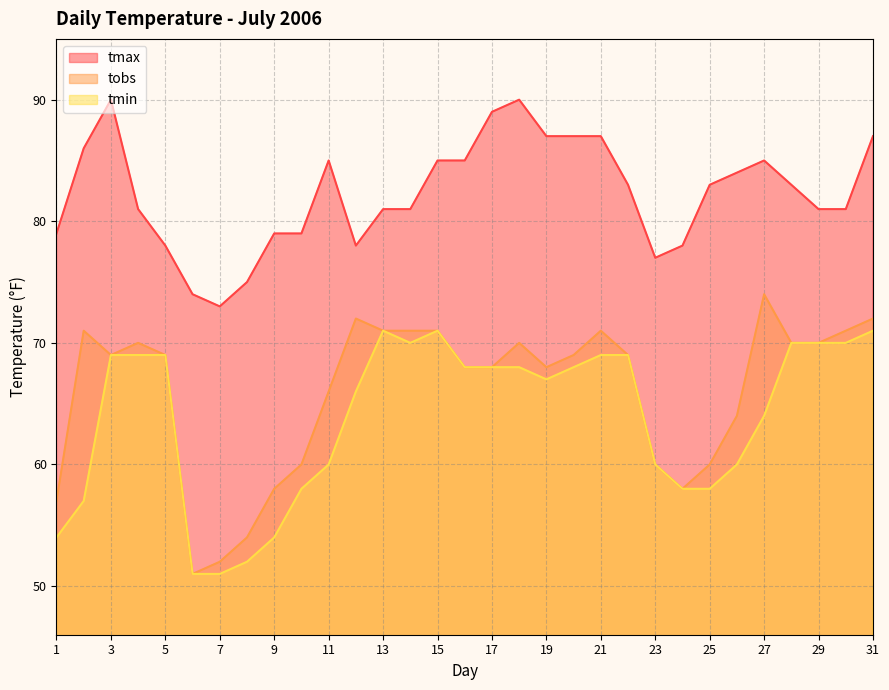

Reading right to left, what are all the values shown in this chart?

tmax: 31=87	30=81	29=81	28=83	27=85	26=84	25=83	24=78	23=77	22=83	21=87	20=87	19=87	18=90	17=89	16=85	15=85	14=81	13=81	12=78	11=85	10=79	9=79	8=75	7=73	6=74	5=78	4=81	3=90	2=86	1=79
tobs: 31=72	30=71	29=70	28=70	27=74	26=64	25=60	24=58	23=60	22=69	21=71	20=69	19=68	18=70	17=68	16=68	15=71	14=71	13=71	12=72	11=66	10=60	9=58	8=54	7=52	6=51	5=69	4=70	3=69	2=71	1=57
tmin: 31=71	30=70	29=70	28=70	27=64	26=60	25=58	24=58	23=60	22=69	21=69	20=68	19=67	18=68	17=68	16=68	15=71	14=70	13=71	12=66	11=60	10=58	9=54	8=52	7=51	6=51	5=69	4=69	3=69	2=57	1=54